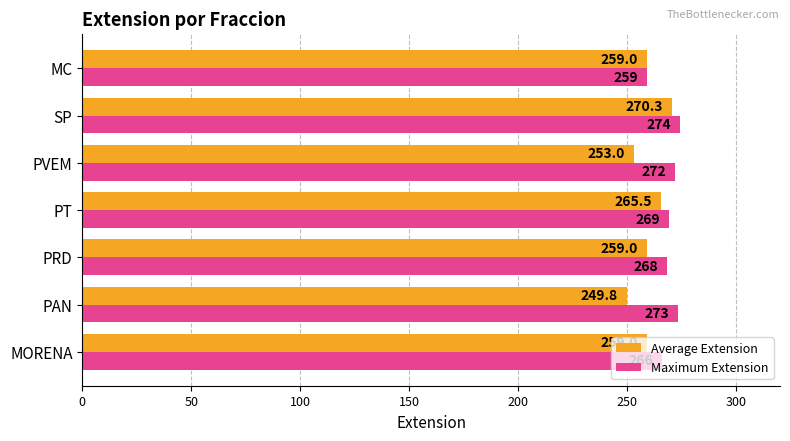

What is the difference between the highest and lowest values at PVEM?

19.0